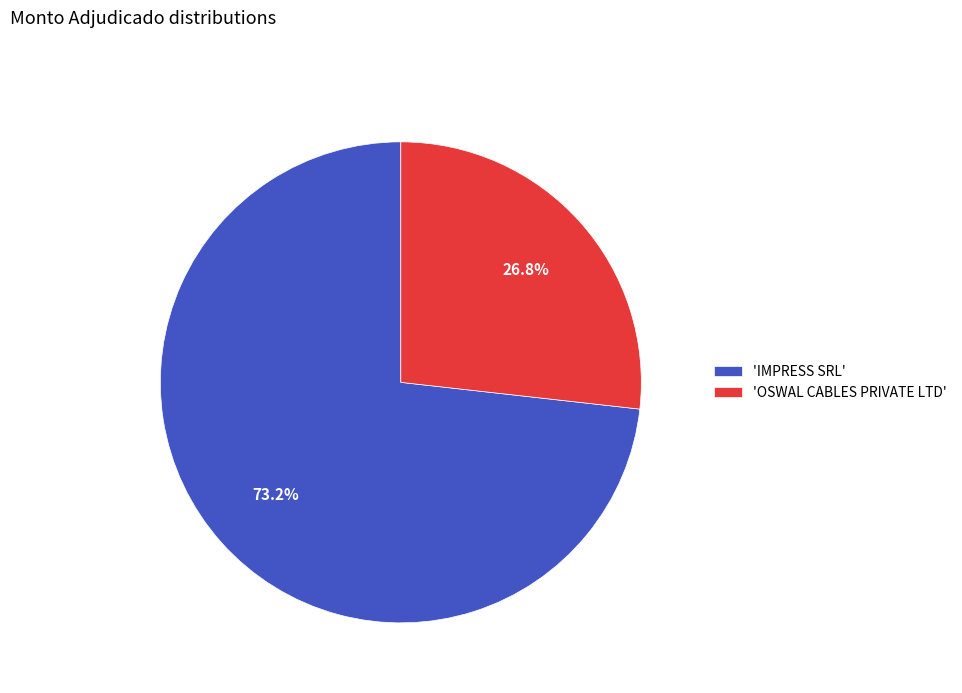

What is the largest slice in the pie chart?

'IMPRESS SRL'